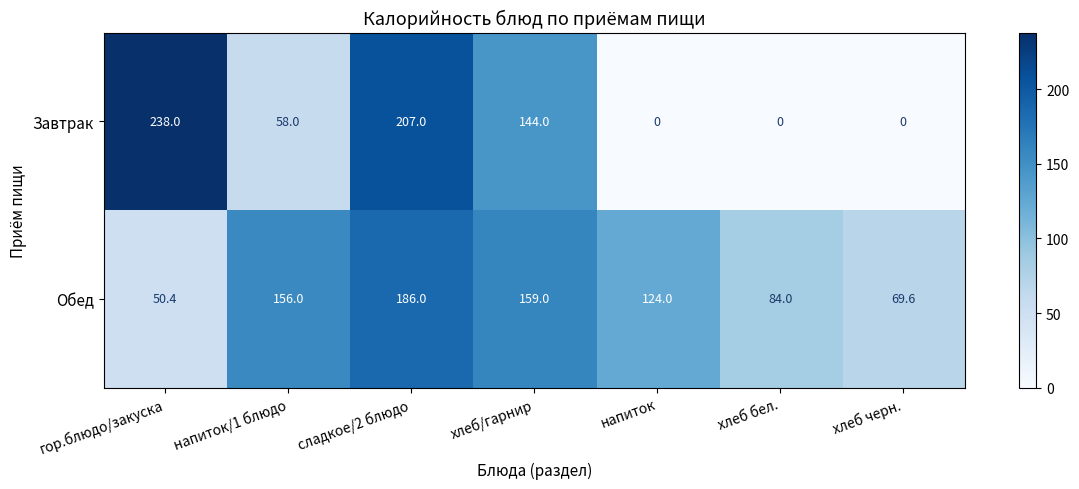

Rank the series at гор.блюдо/закуска from lowest to highest value.

Обед, Завтрак